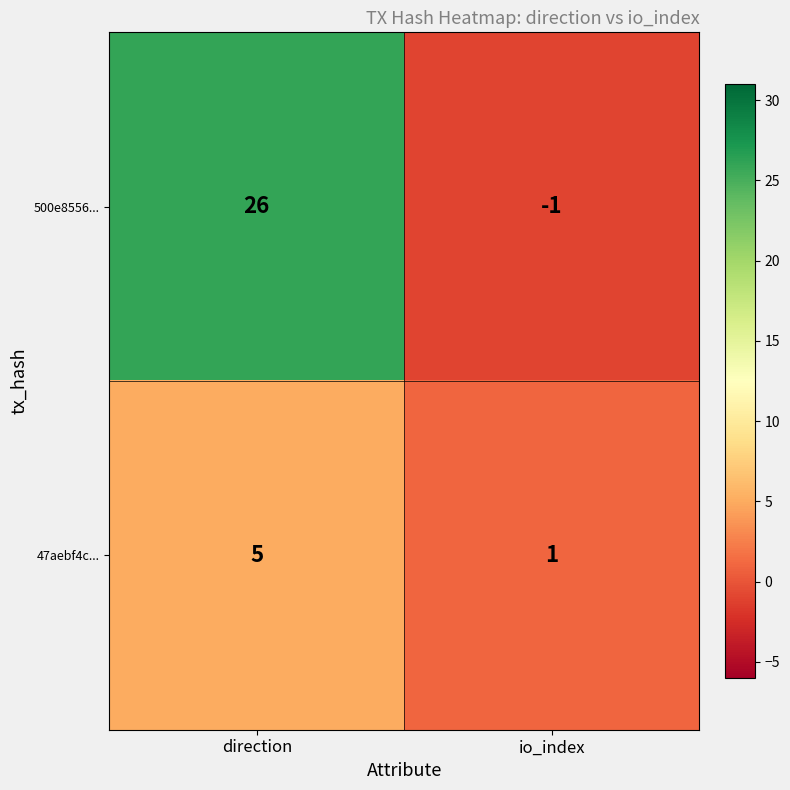

Reading right to left, what are all the values shown in this chart?

500e8556...: -1	26
47aebf4c...: 1	5